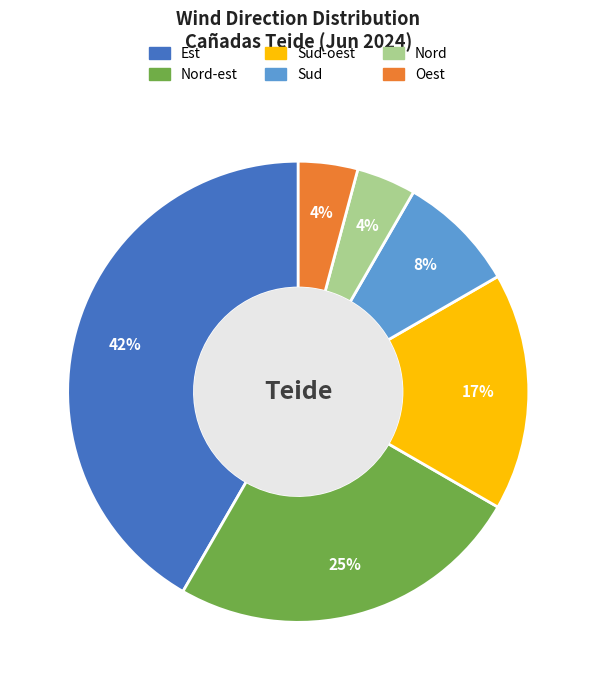

To the nearest percent, what is the average slice percentage?

17%